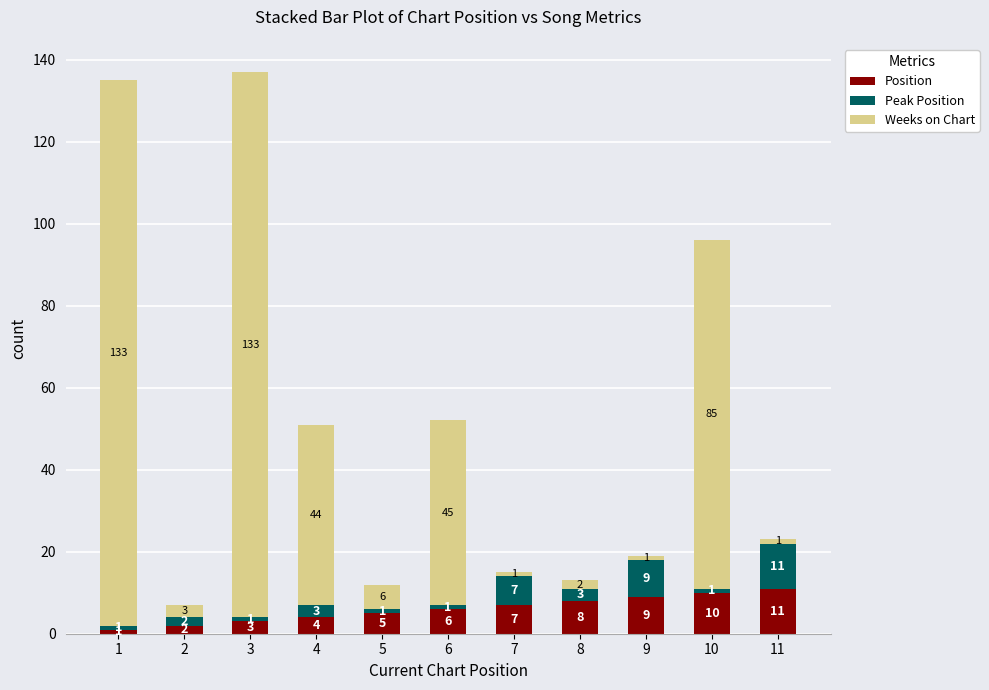

The Position series shows 5 at 5. True or false?

True